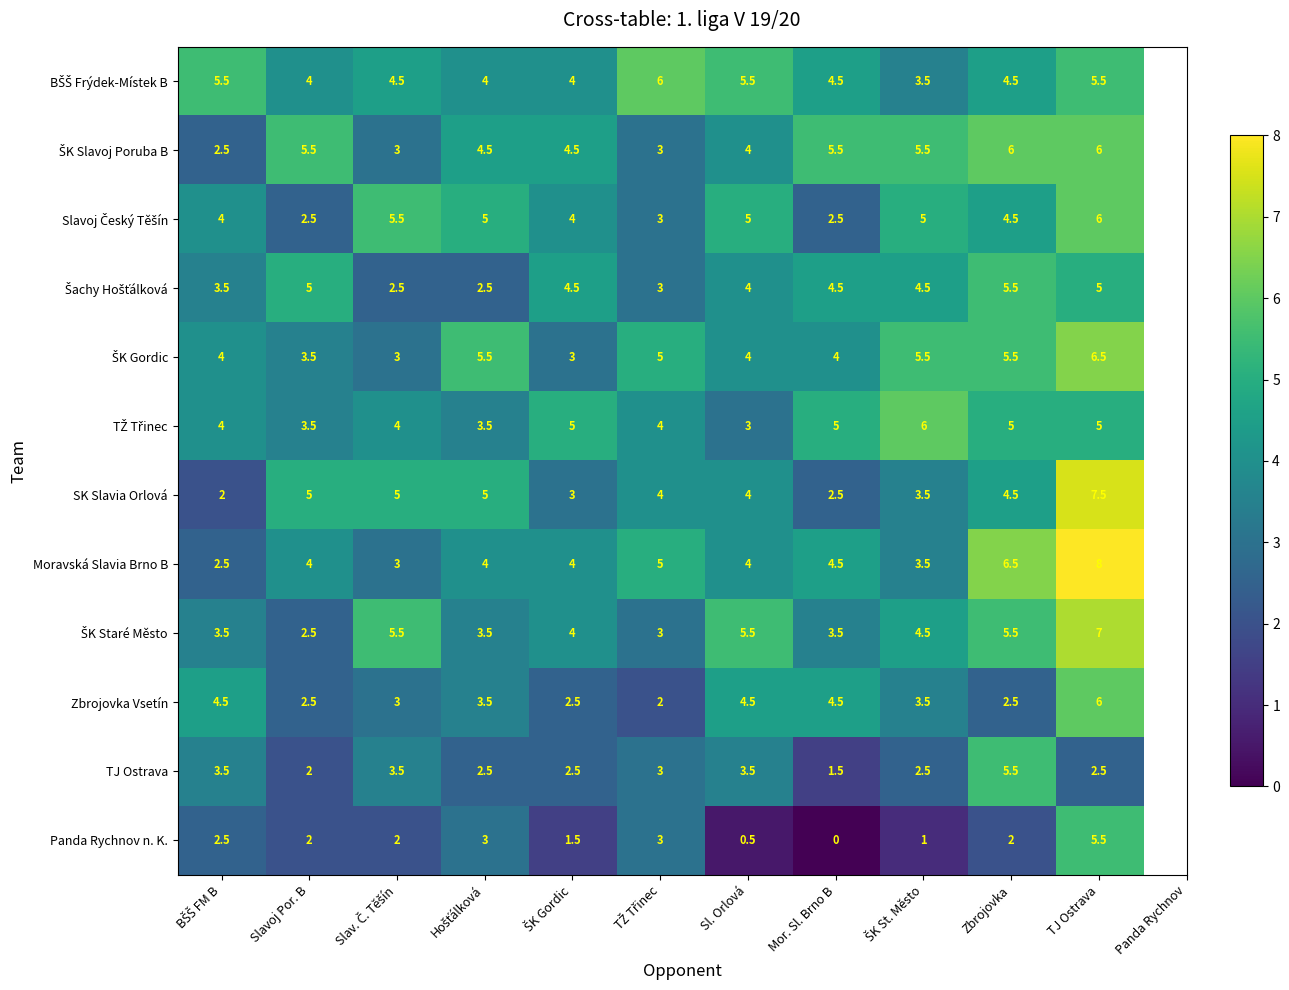

How many categories are shown in the chart?

11